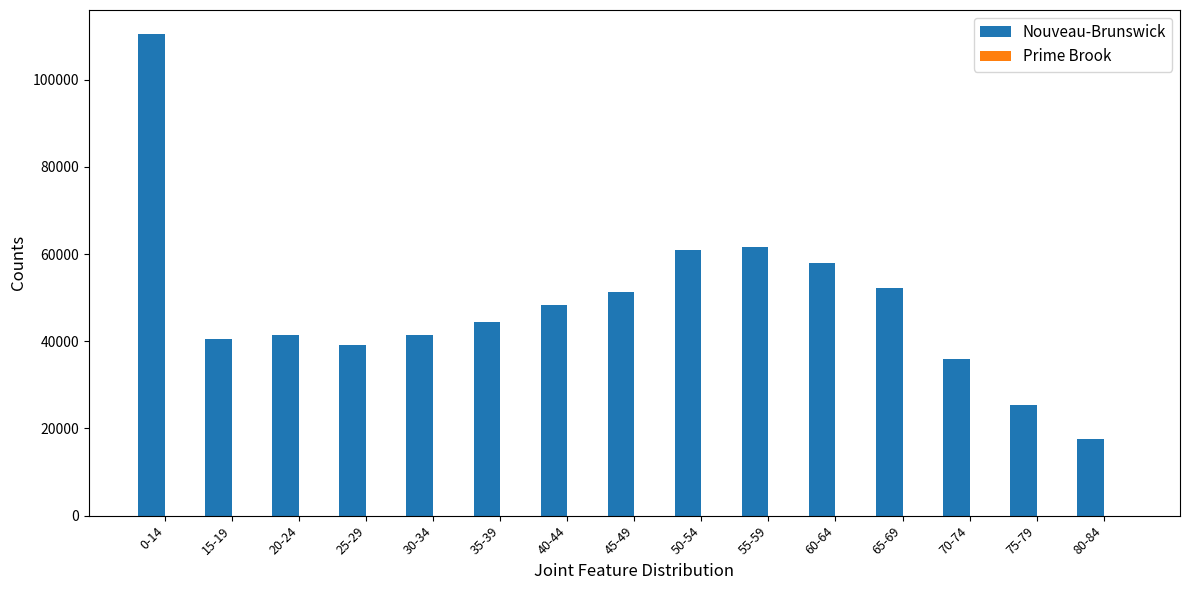

Where is Nouveau-Brunswick nearest to the value 64072?

55-59